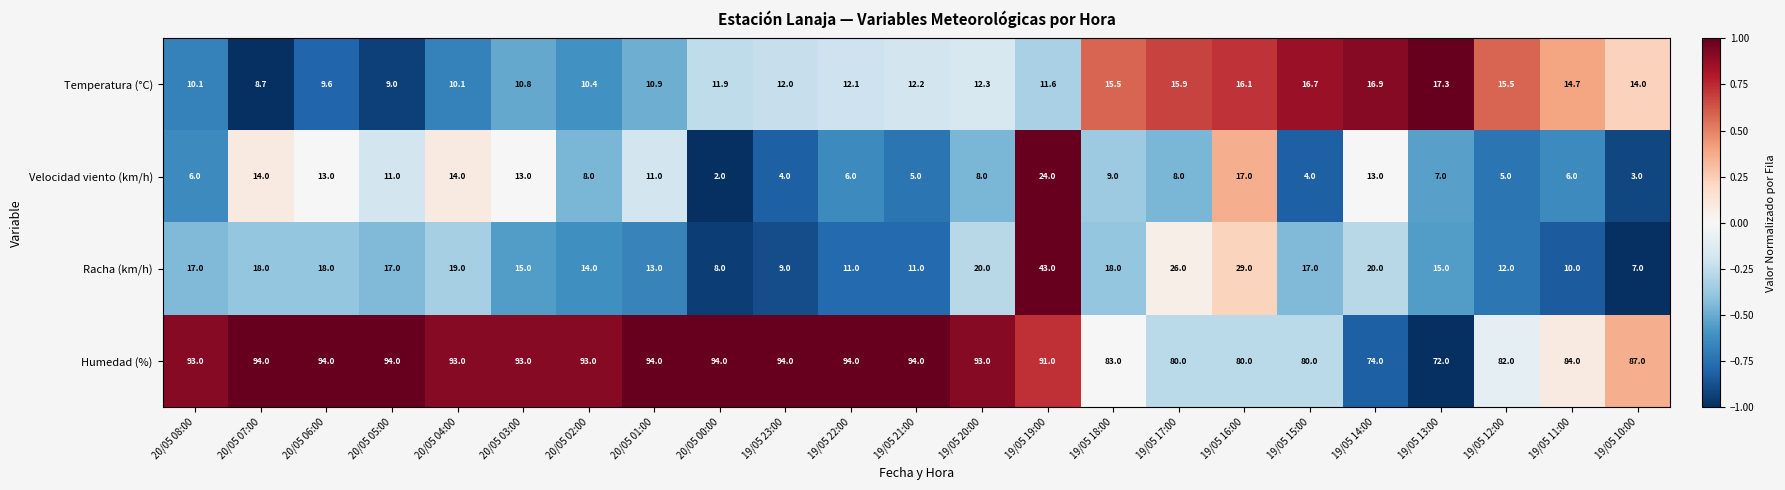

Which series has the largest total across all categories?

Humedad (%)